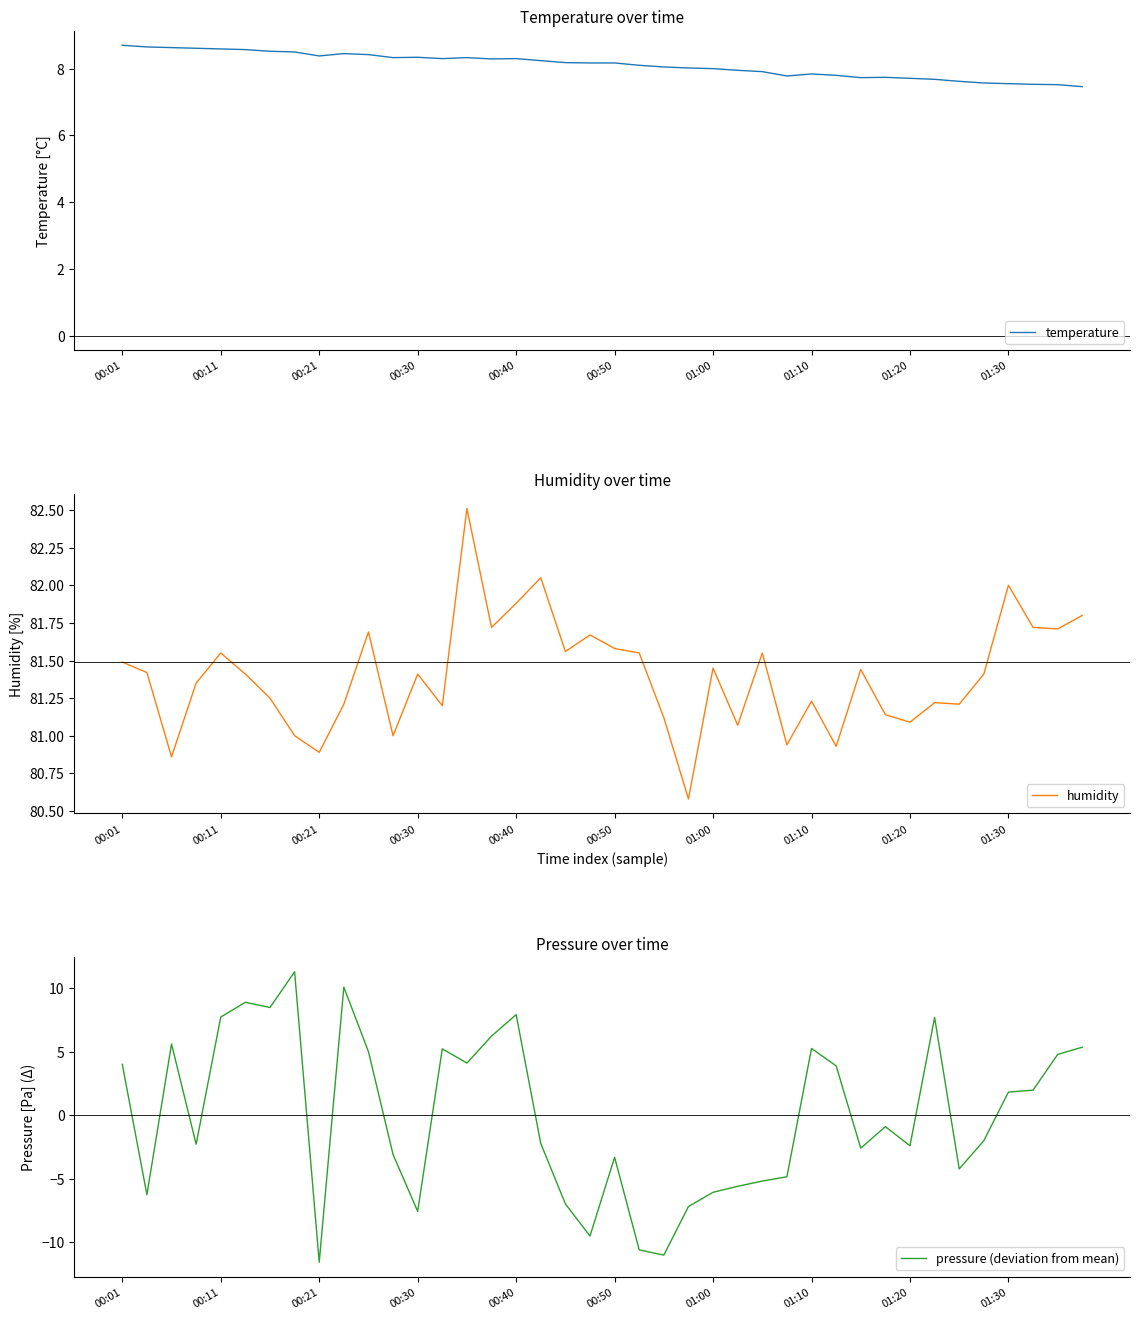

How many interior local valleys does the pressure (deviation from mean) series have?

11